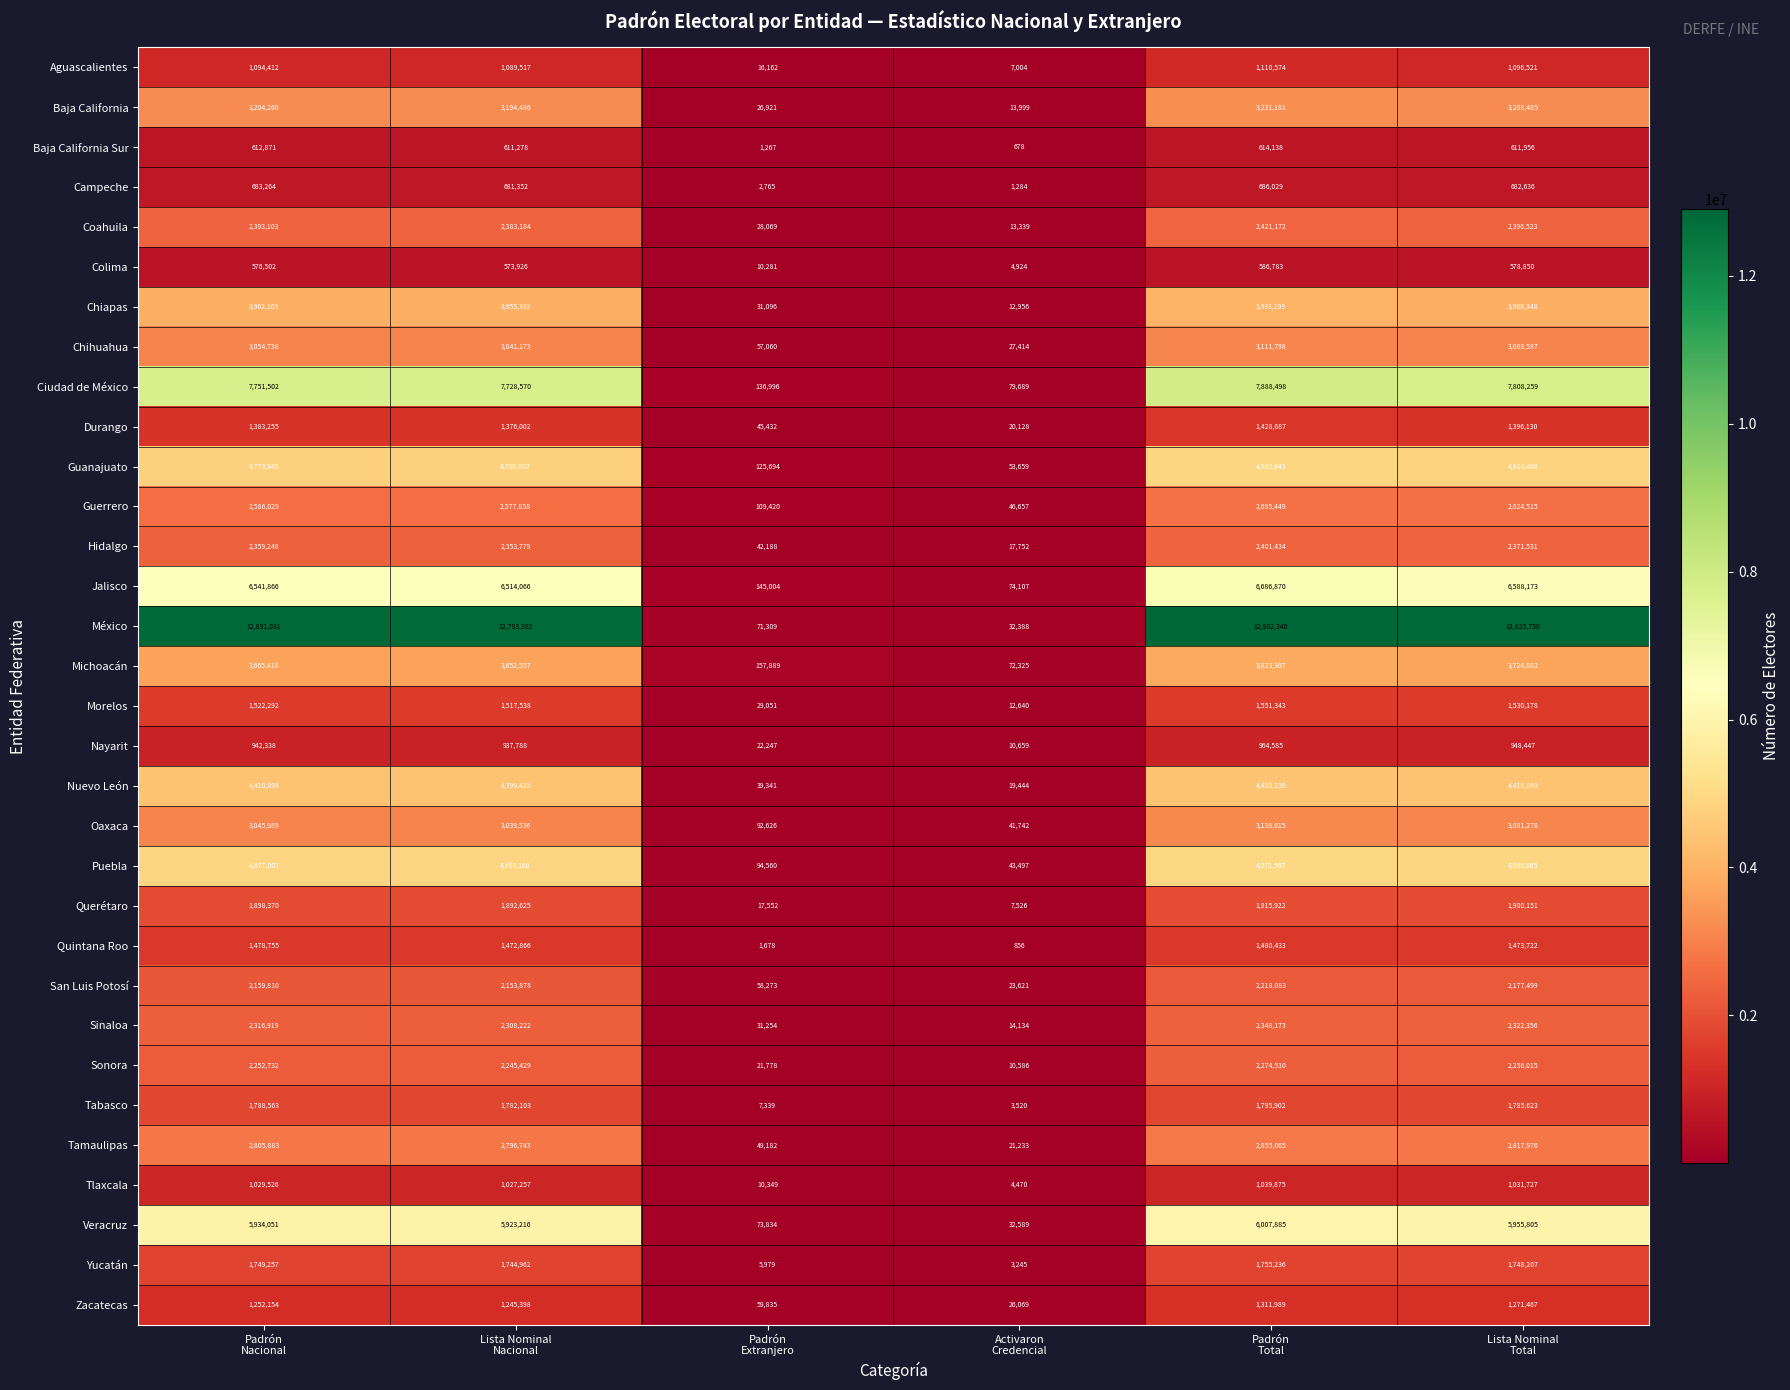

What is the sum of all Chihuahua values?

12360770